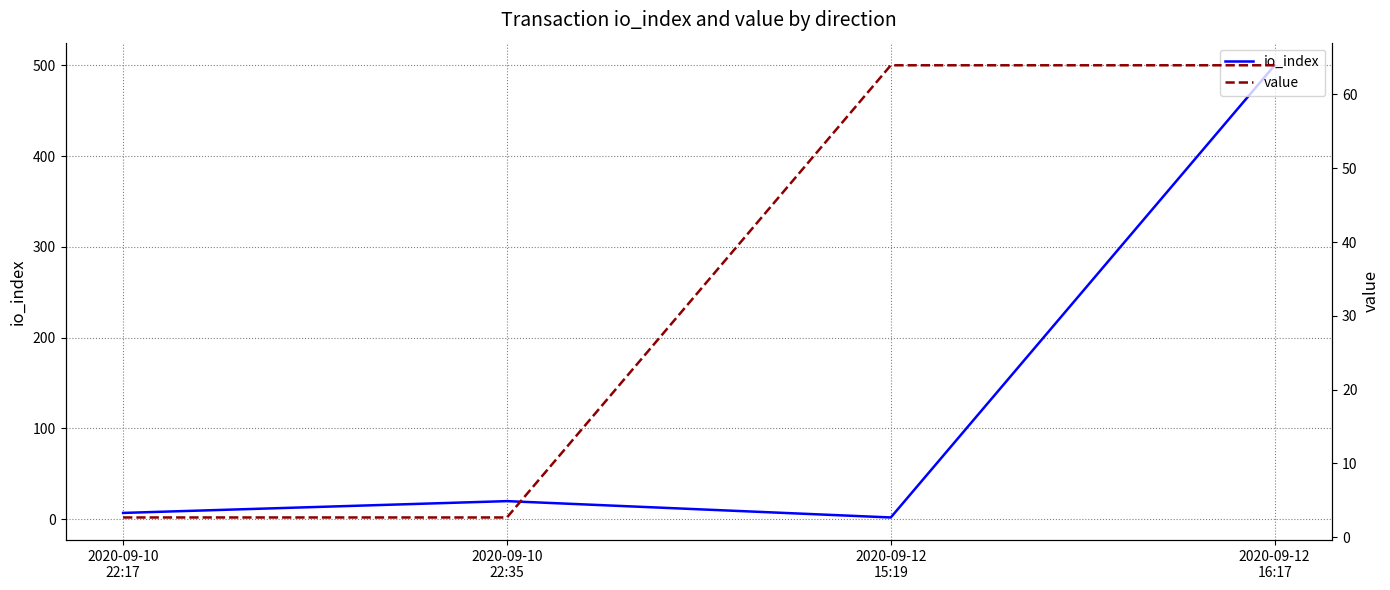

Is it true that io_index equals 20.0 at 2020-09-10
22:35?

True